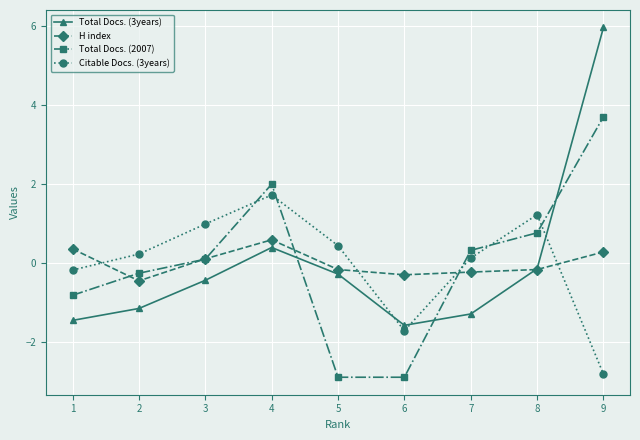

List the labels in order of Citable Docs. (3years) value, smallest first.

9, 6, 1, 7, 2, 5, 3, 8, 4